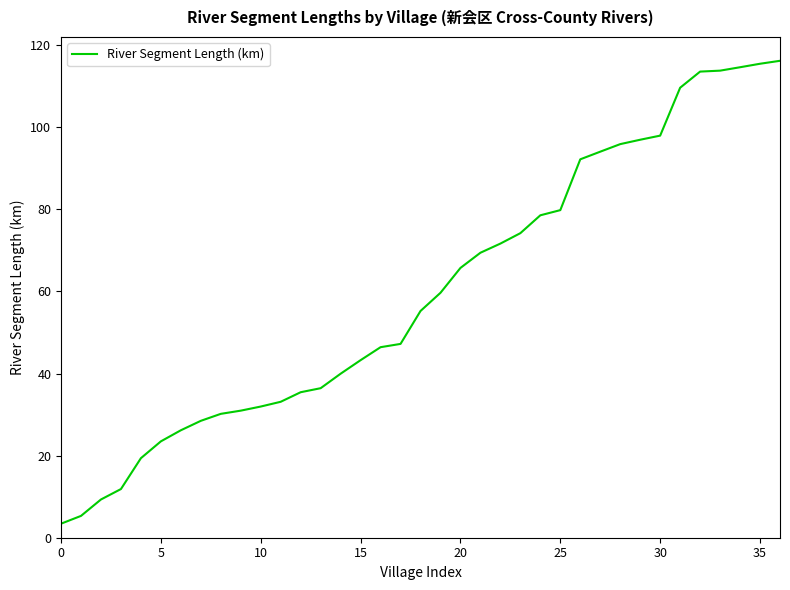

What is the greatest value displayed?

116.2